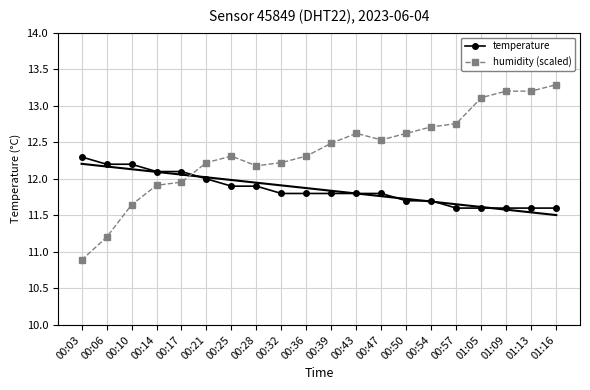

At which category is the sum across all series the highest?

01:16